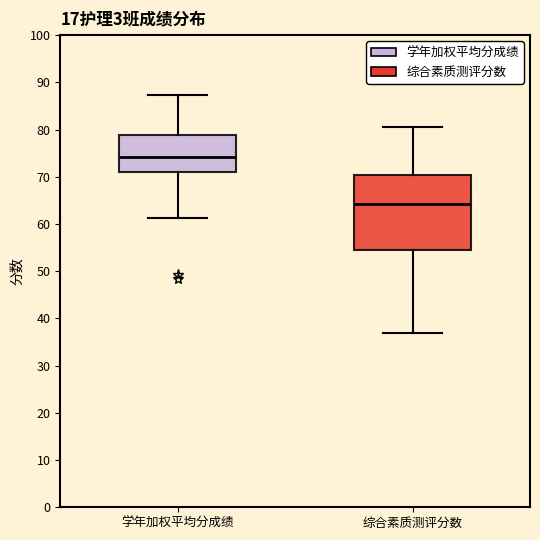

Reading left to right, read every box against the y-axis: the position of its median line, the range the box covers, and the ends of its whiskers. The values are not printed on the chart, so give them approximately, as read against the axis.

学年加权平均分成绩: median 74, box 71 to 79, whiskers 61 to 87
综合素质测评分数: median 64, box 54 to 70, whiskers 37 to 81